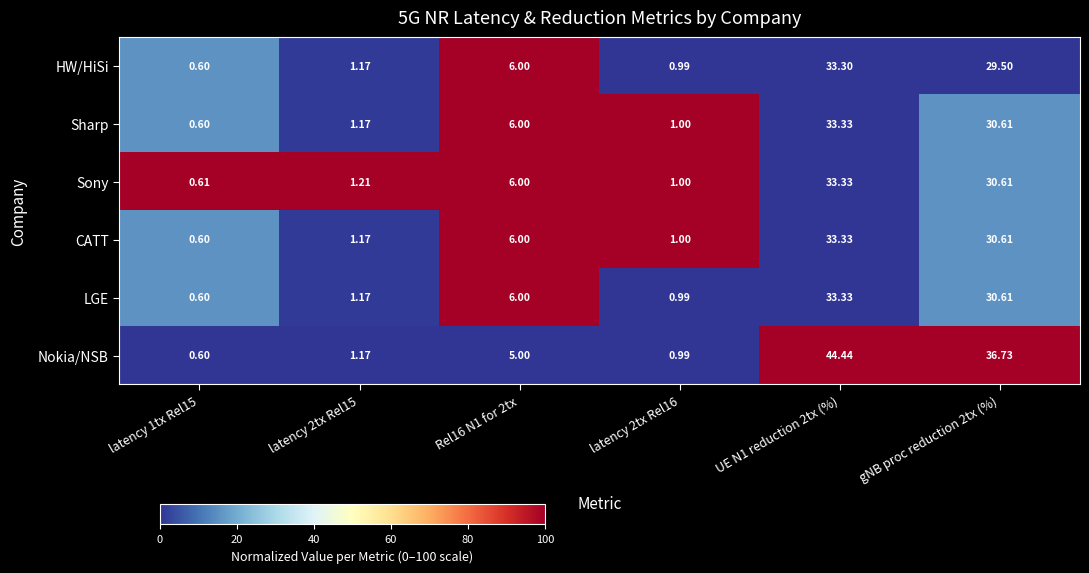

Which series has the widest spread of values?

Nokia/NSB